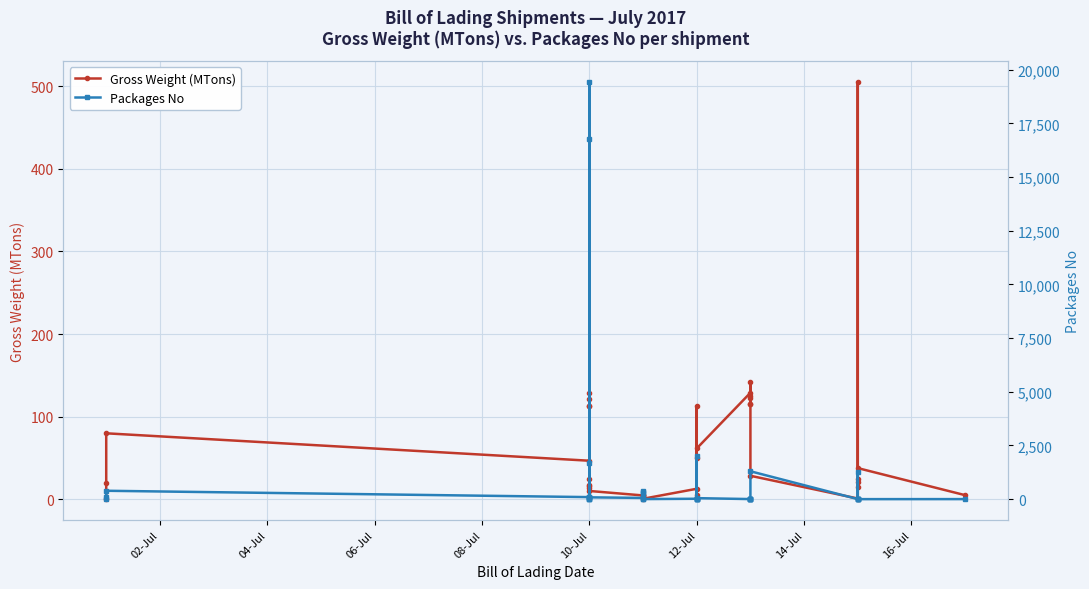

What are all the series names shown in the legend?

Gross Weight (MTons), Packages No